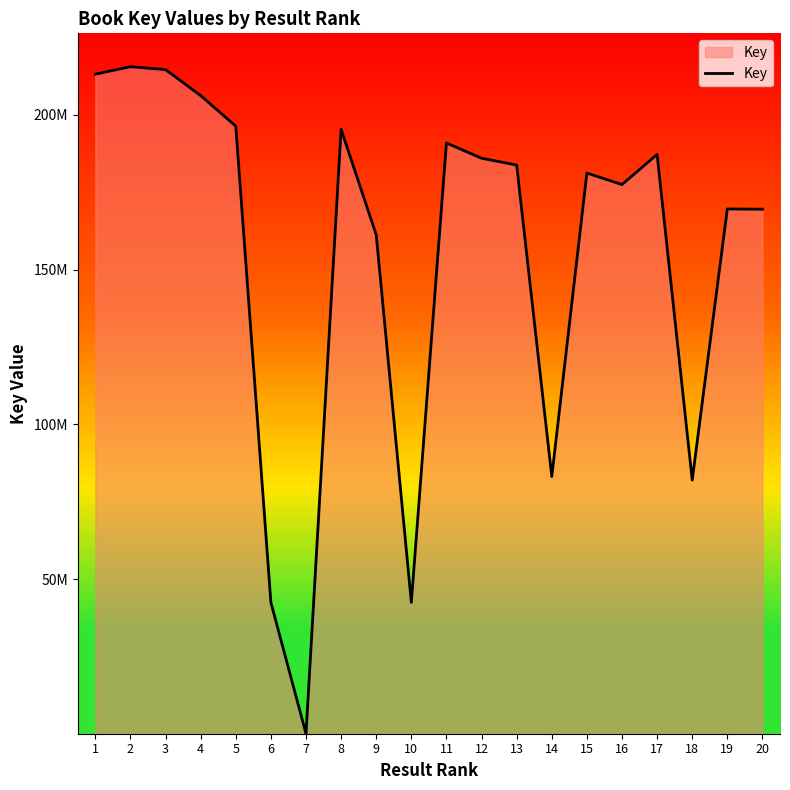

What is the sum of all values?

3098379473